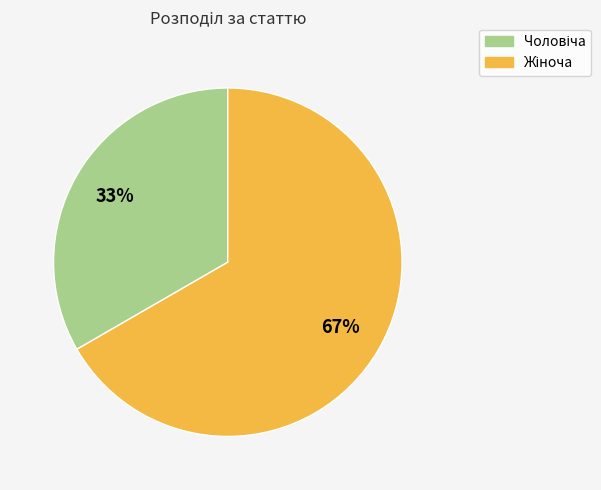

Is there a majority slice in this chart?

Yes